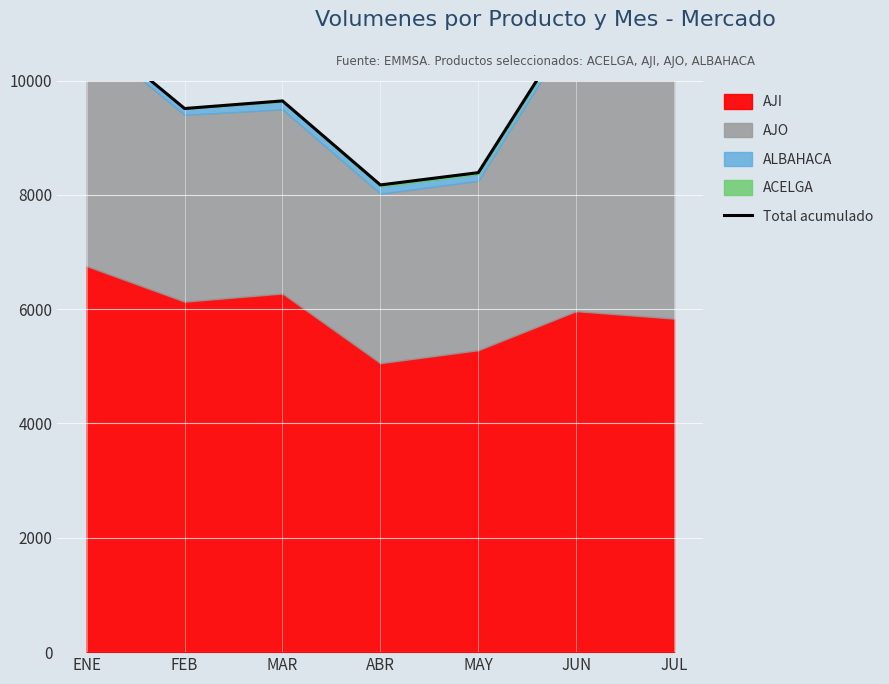

How many interior local peaks (higher than both neighbors) does the data have?

2